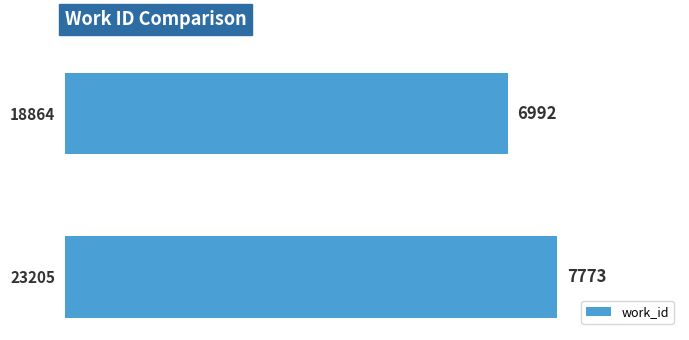

What is the value of the 2nd bar from the top?

7773